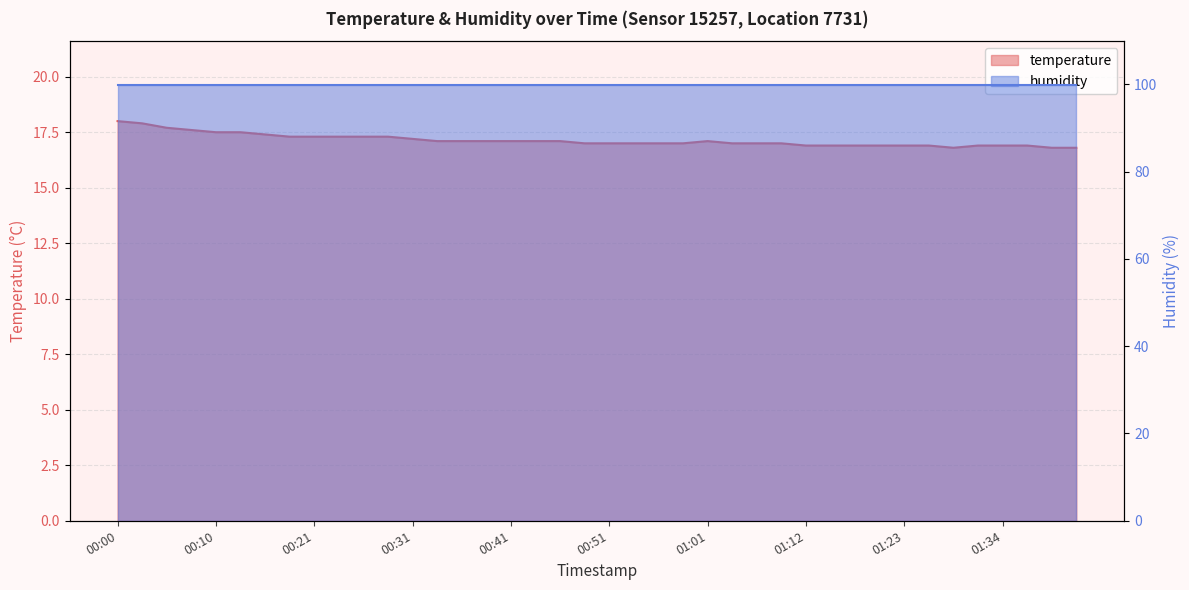

Which label corresponds to the largest value in the chart?

00:00